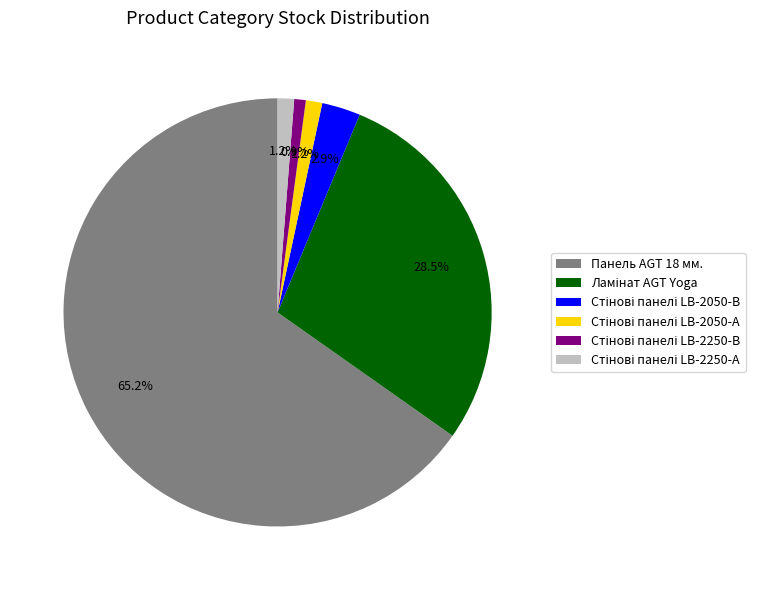

Which category has the biggest portion of the pie?

Панель AGT 18 мм.